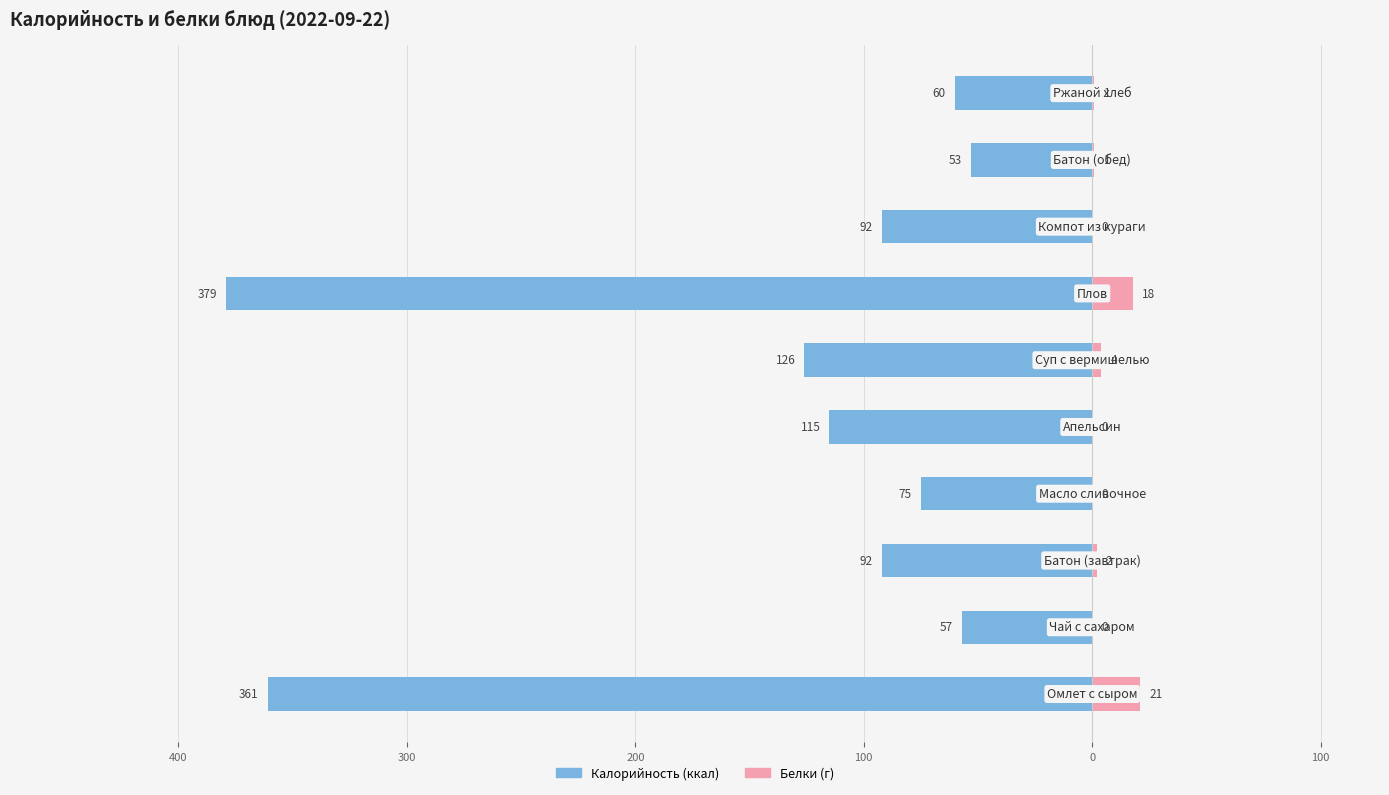

Which series changed the most between 400 and 200?

Калорийность